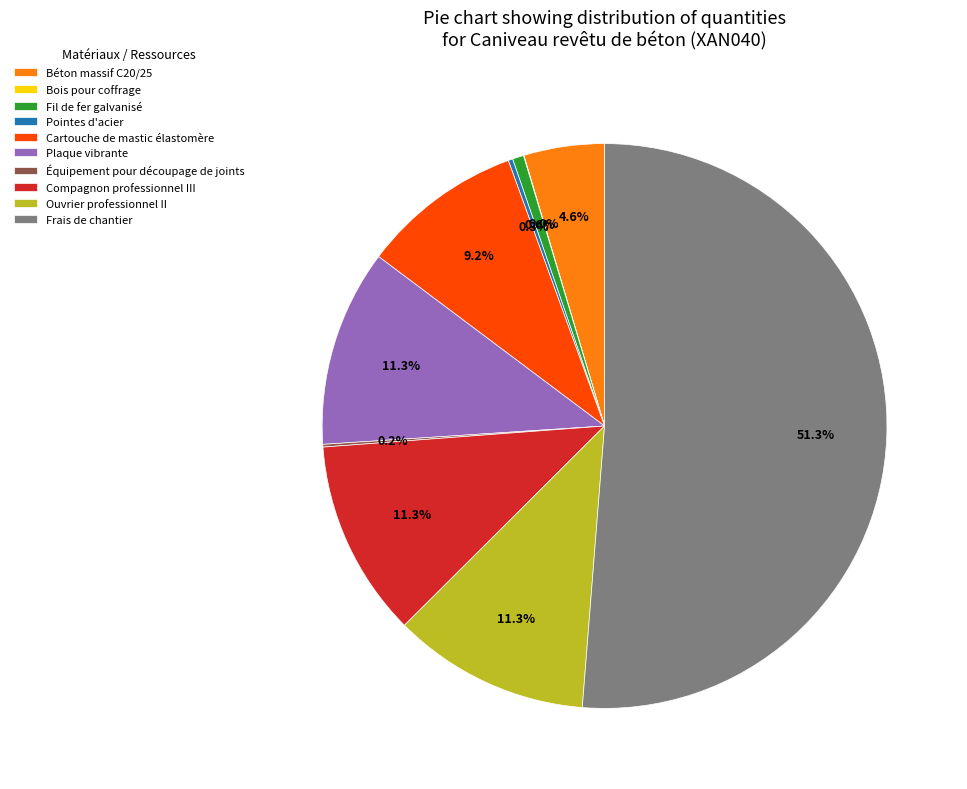

Combined, do Plaque vibrante and Fil de fer galvanisé account for over 50%?

No